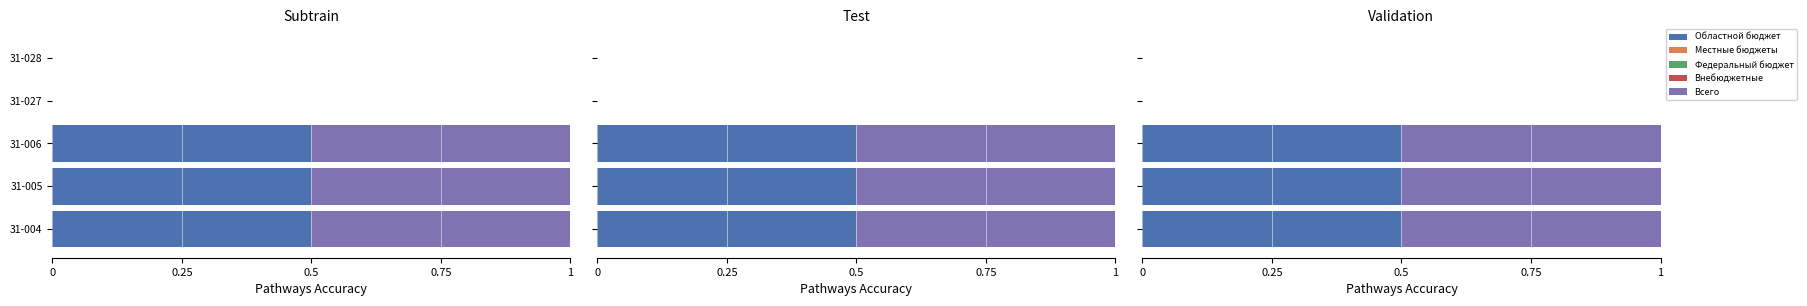

Between 31-028 and 31-006, which is larger?

31-006